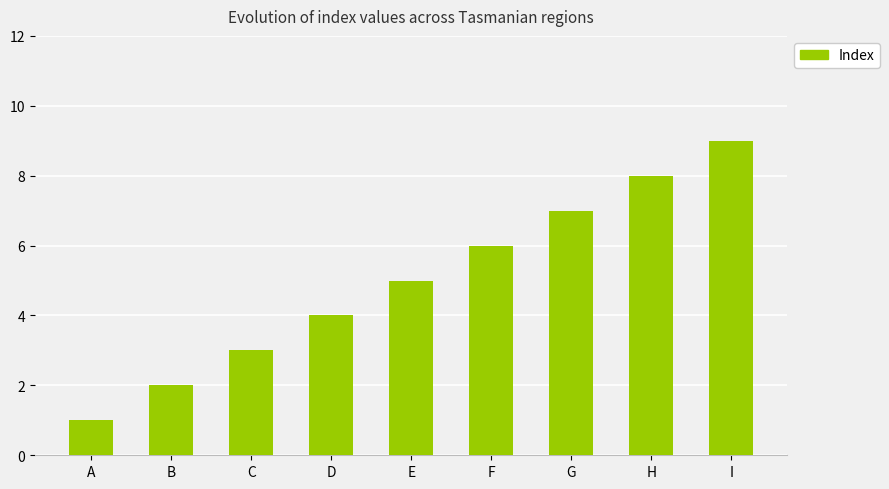

Between F and E, which is larger?

F